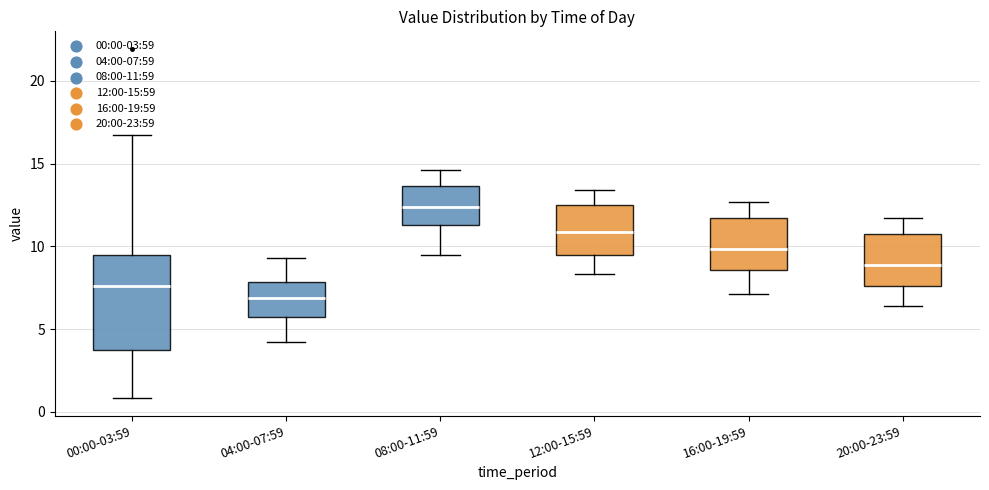

Reading left to right, read every box against the y-axis: the position of its median line, the range the box covers, and the ends of its whiskers. The values are not printed on the chart, so give them approximately, as read against the axis.

00:00-03:59: median 7.5, box 3.5 to 9.5, whiskers 1.0 to 16.5
04:00-07:59: median 7.0, box 6.0 to 8.0, whiskers 4.0 to 9.5
08:00-11:59: median 12.5, box 11.5 to 13.5, whiskers 9.5 to 14.5
12:00-15:59: median 11.0, box 9.5 to 12.5, whiskers 8.5 to 13.5
16:00-19:59: median 10.0, box 8.5 to 11.5, whiskers 7.0 to 12.5
20:00-23:59: median 9.0, box 7.5 to 10.5, whiskers 6.5 to 11.5